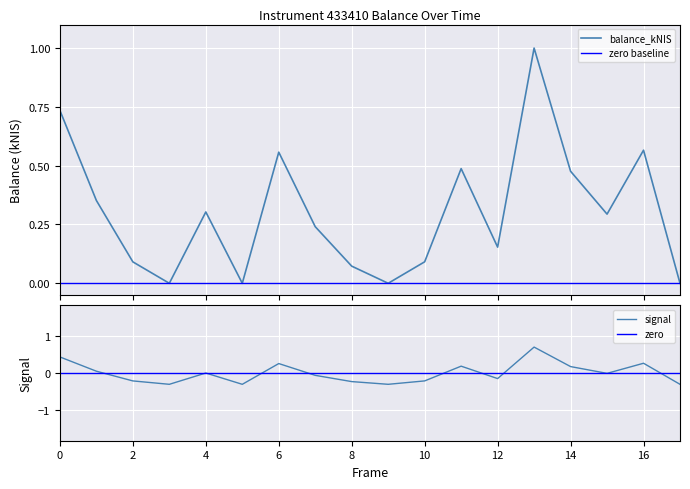

True or false: the data has more than 2 interior local peaks.

True